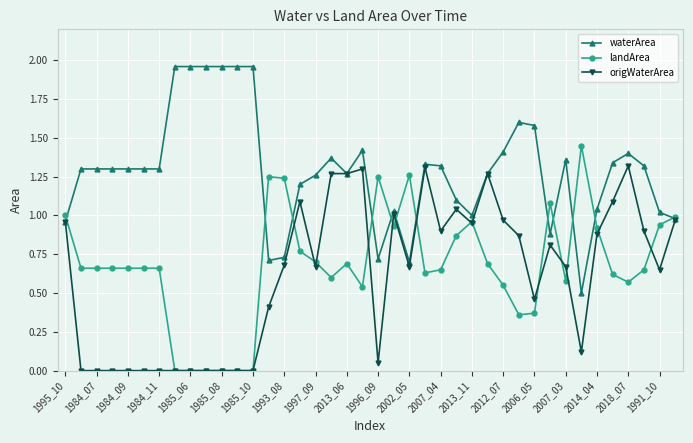

Which series has the largest total across all categories?

waterArea